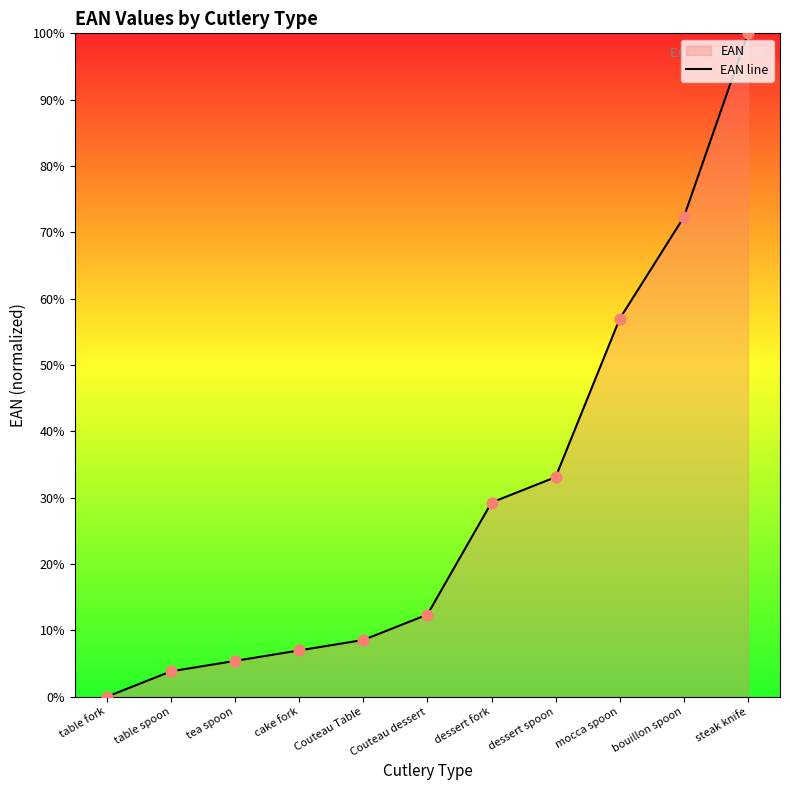

What is the change in value from Couteau dessert to mocca spoon?

+44.6